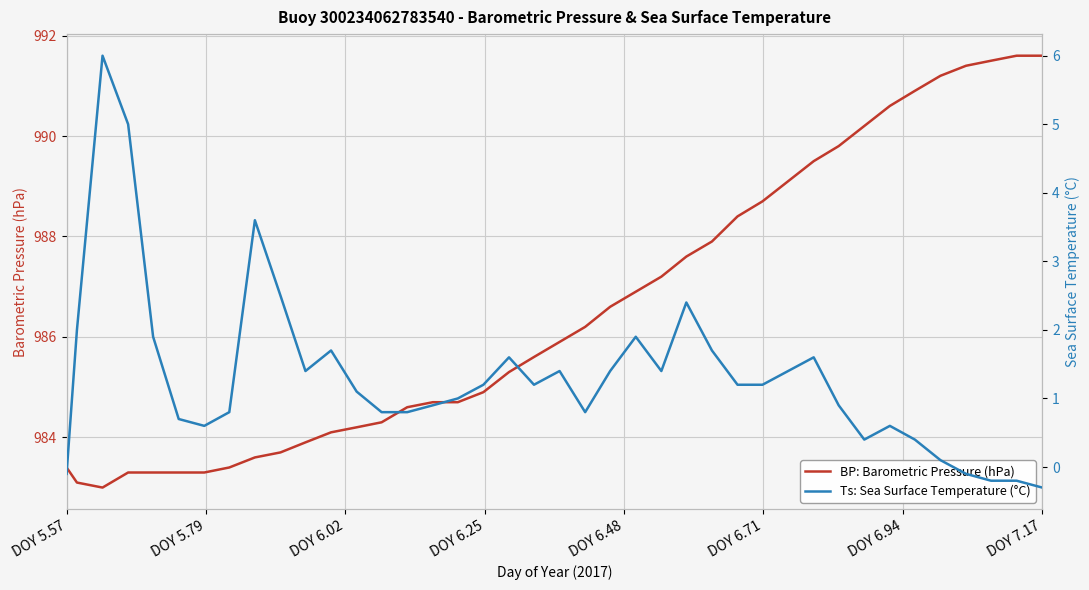

How many lines are shown in the chart?

2